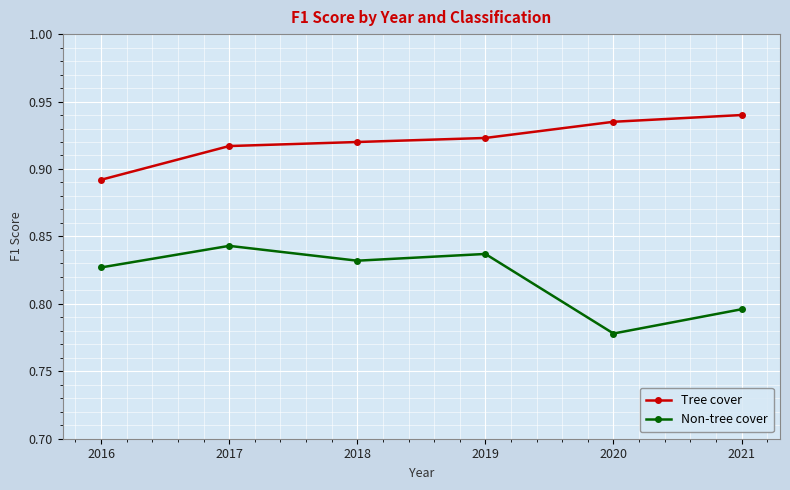

Which series has the largest total across all categories?

Tree cover